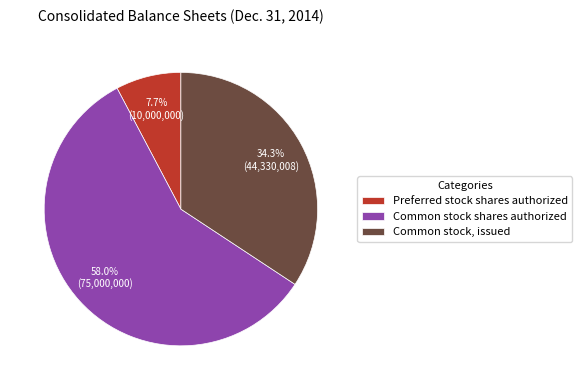

Which category has the smallest portion of the pie?

Preferred stock shares authorized